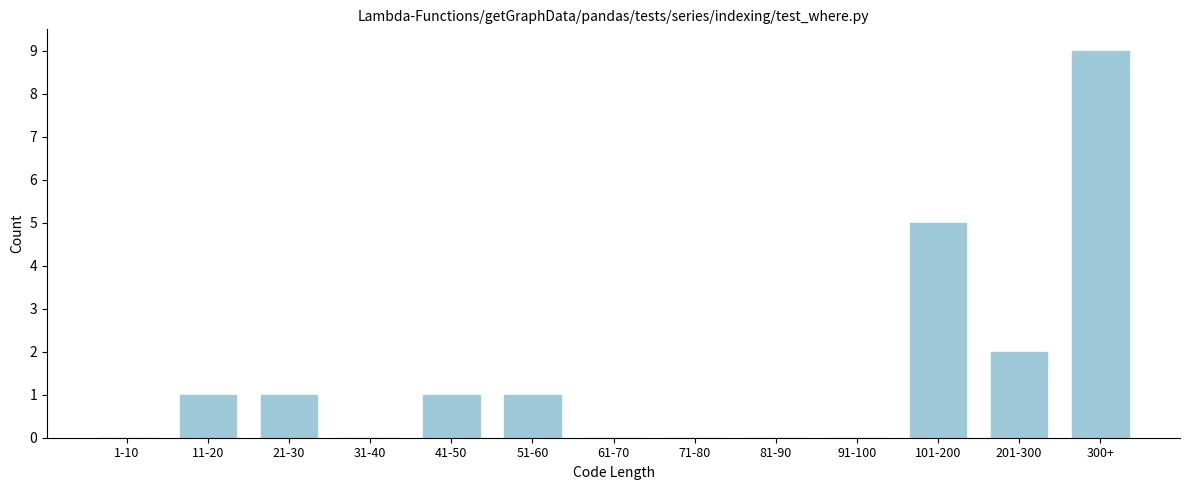

Reading right to left, list all the values displayed in this chart.

300+=9	201-300=2	101-200=5	91-100=0	81-90=0	71-80=0	61-70=0	51-60=1	41-50=1	31-40=0	21-30=1	11-20=1	1-10=0